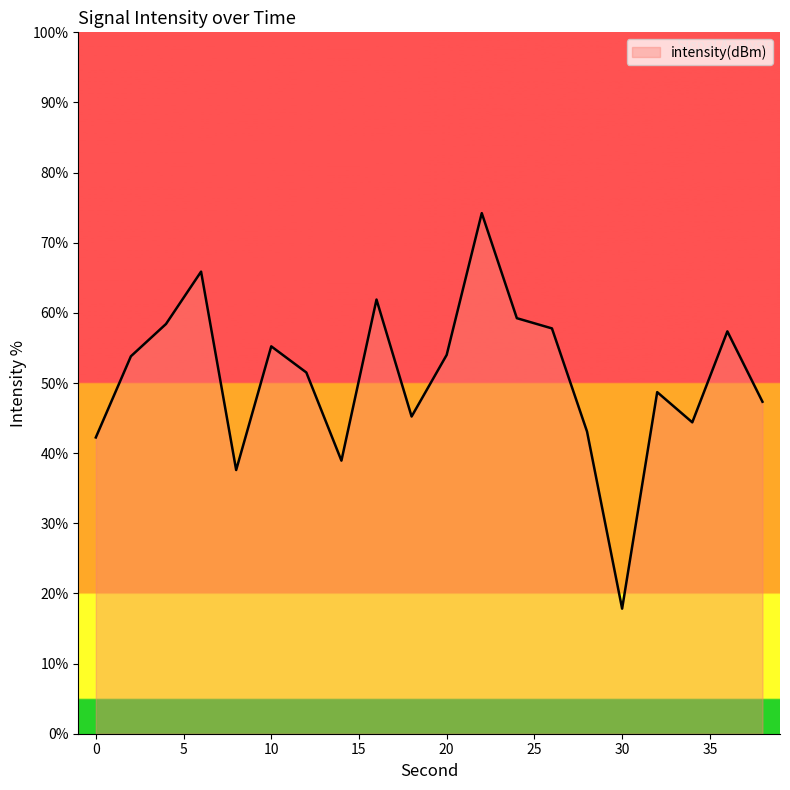

What is the difference between the maximum and minimum values?

56.4